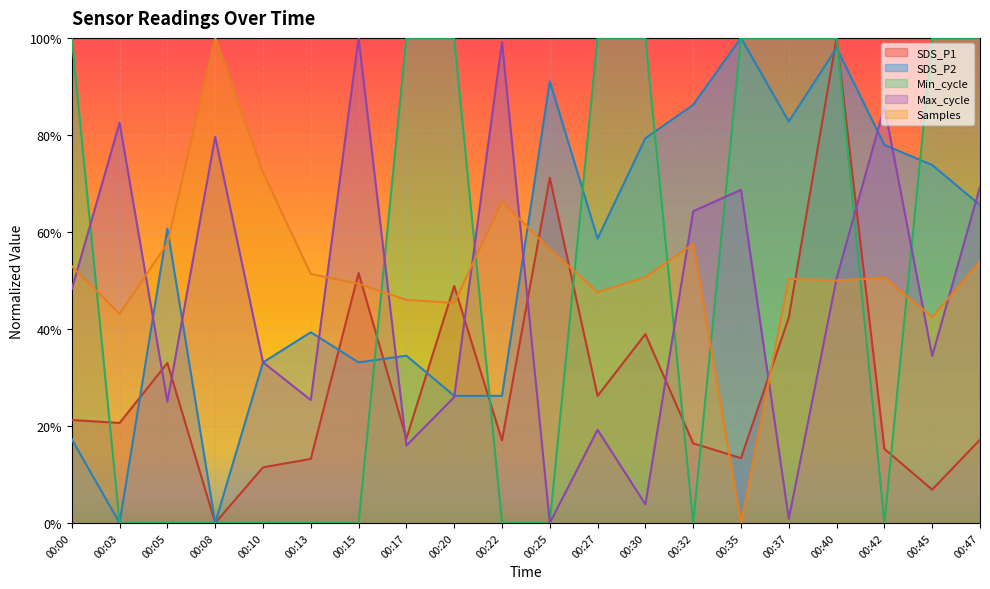

At 00:42, list the series in order from largest to smallest.

Max_cycle, SDS_P2, Samples, SDS_P1, Min_cycle